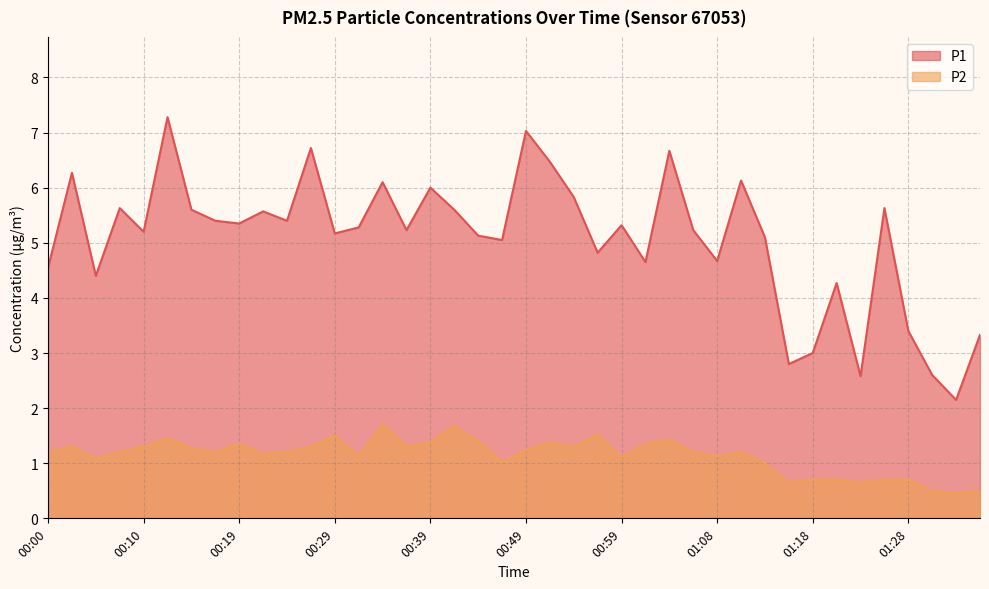

List the series in order of their peak value, highest first.

P1, P2